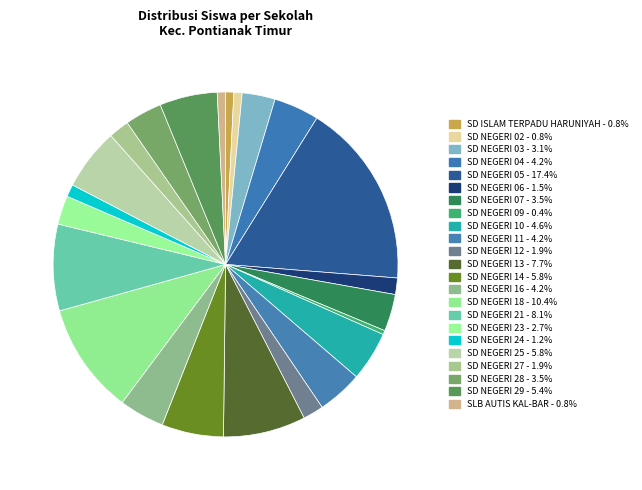

How many slices are in this pie chart?

23